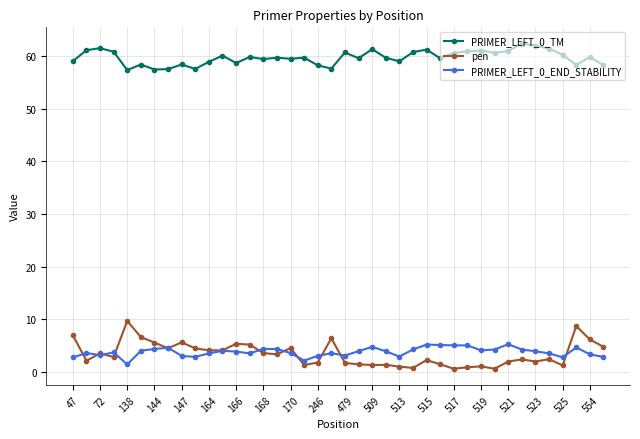

What is the value of the PRIMER_LEFT_0_END_STABILITY point at the 25th from the left?

2.9